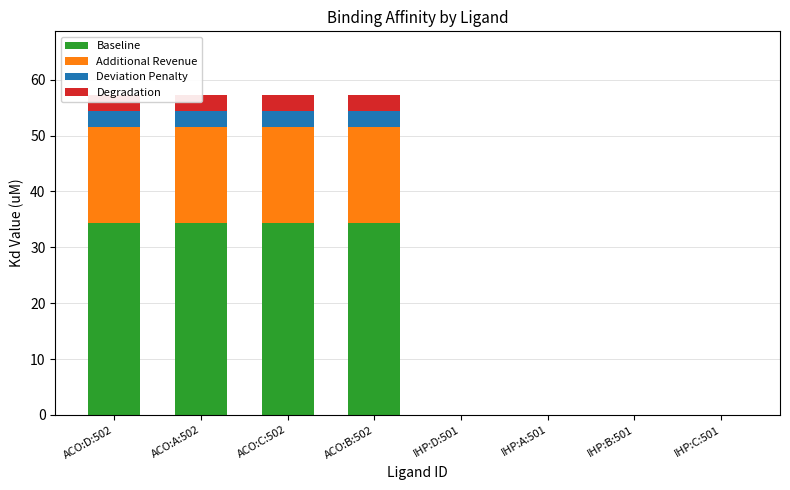

Is it true that Deviation Penalty equals 1.7 at IHP:A:501?

False